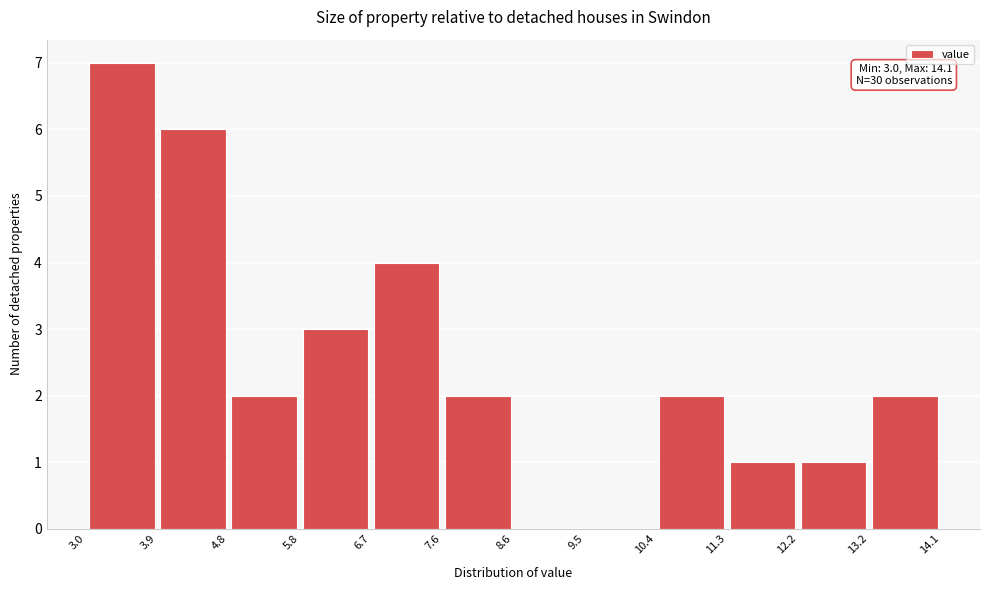

Over which range of the x-axis is the bar tallest?

3.0 to 3.9